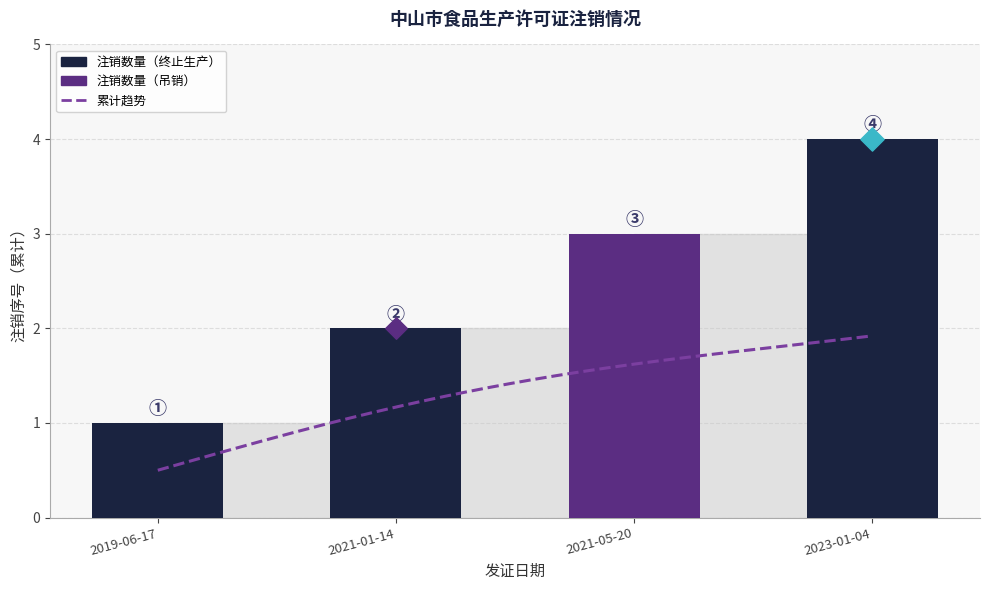

What is the change in value from 2021-01-14 to 2021-05-20?

+1